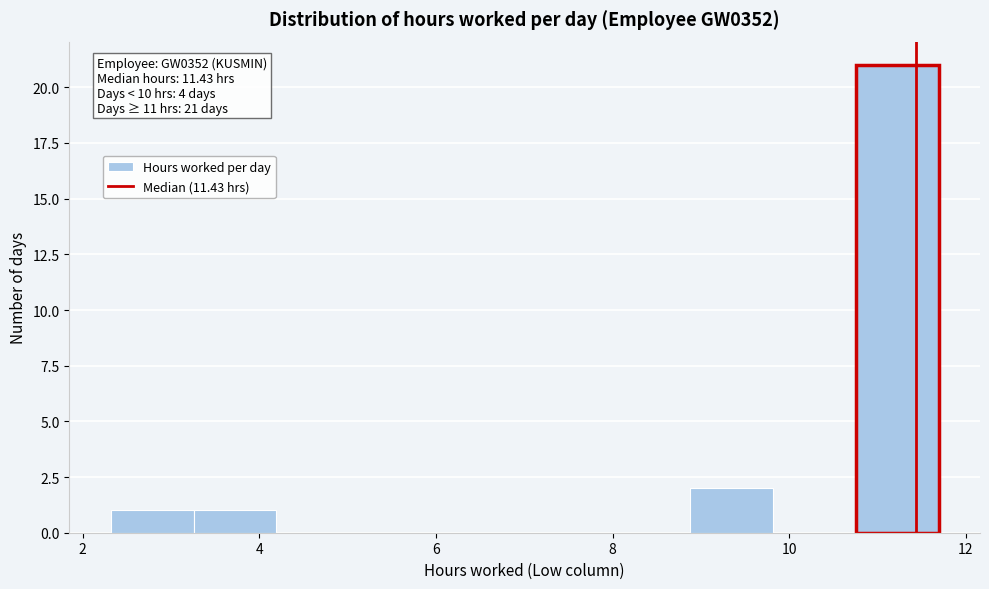

Which range on the x-axis has the tallest bar?

10.8 to 11.6